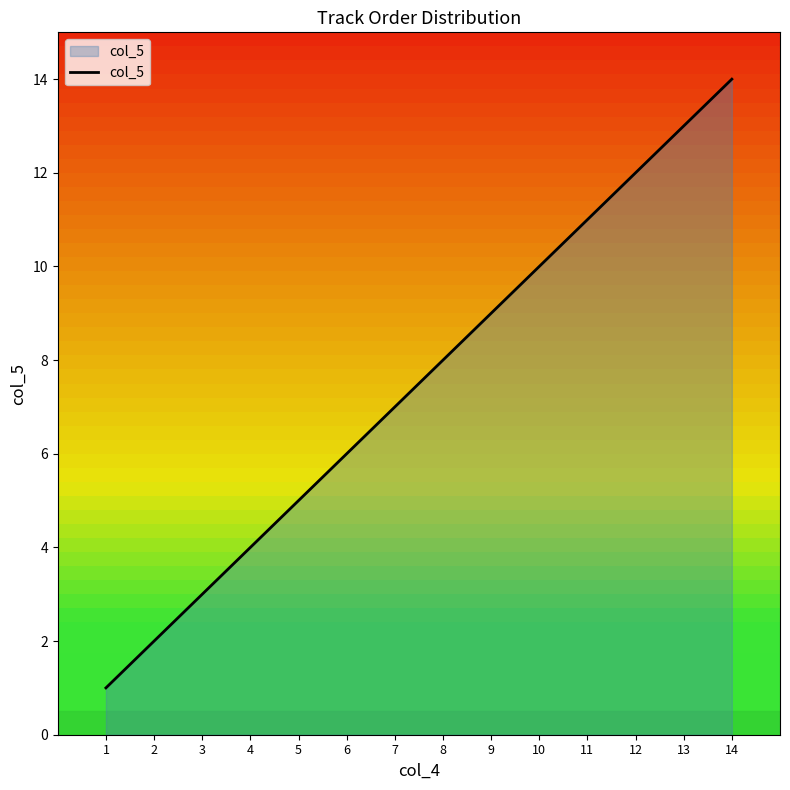

Rank the categories by value from highest to lowest.

14, 13, 12, 11, 10, 9, 8, 7, 6, 5, 4, 3, 2, 1